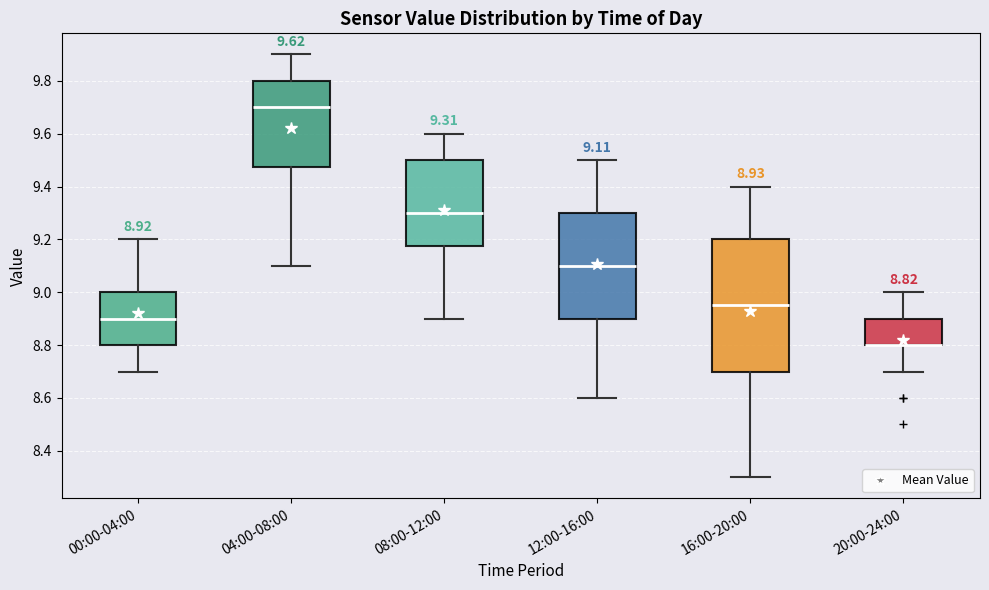

Which box is the tallest, from its lower edge to its upper edge?

16:00-20:00